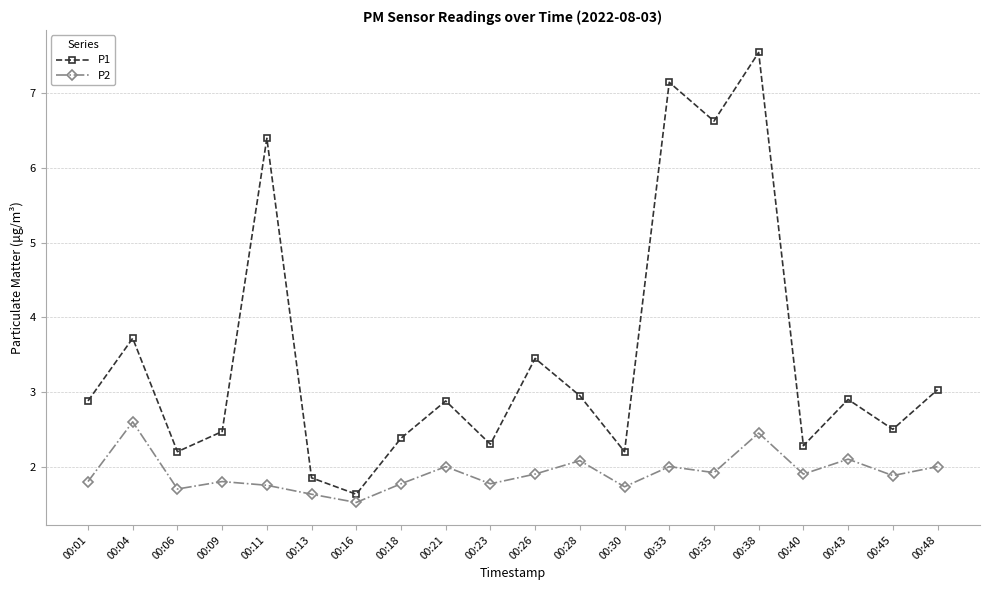

What is the difference between the P1 values at 00:48 and 00:11?

3.4